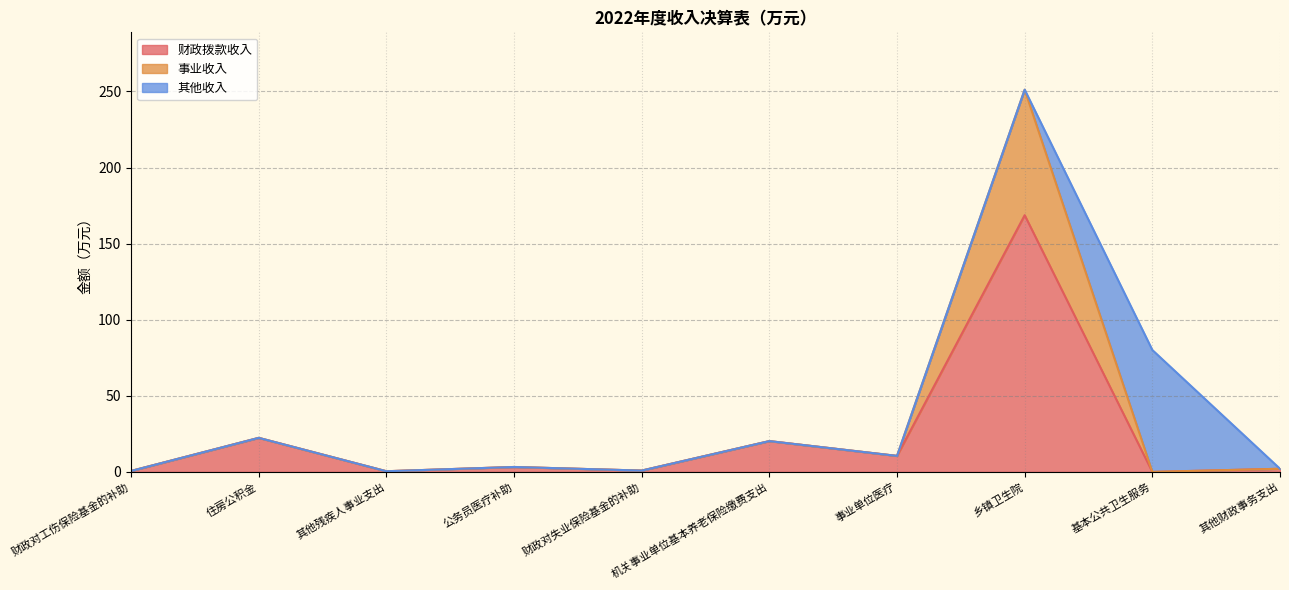

At which category is the sum across all series the highest?

乡镇卫生院